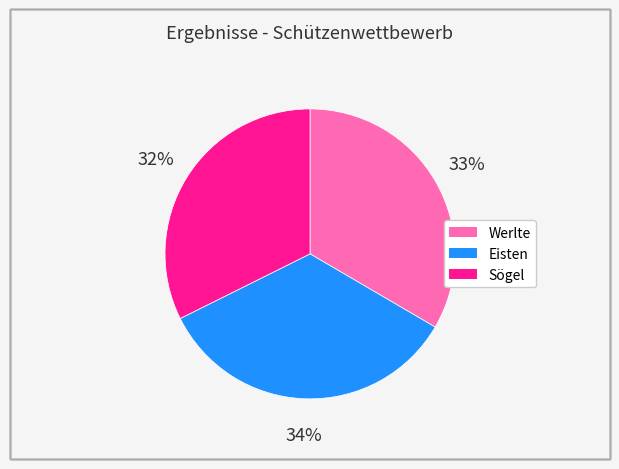

The Sögel slice represents 41% of the pie. True or false?

False